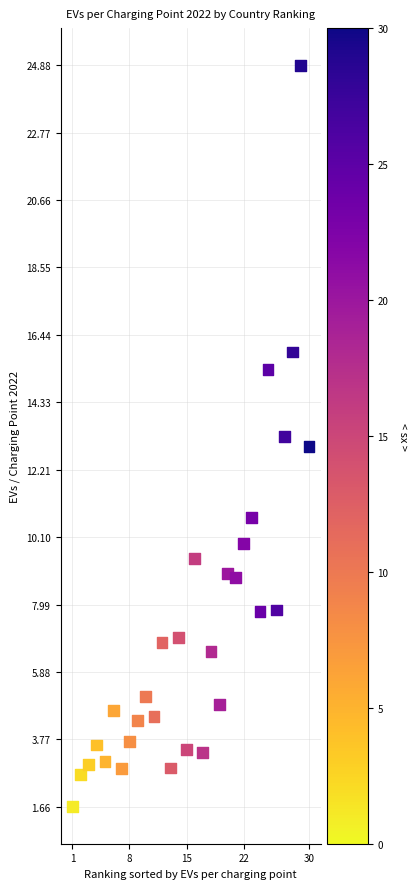

What is the range of X values (max minus min)?

29.0